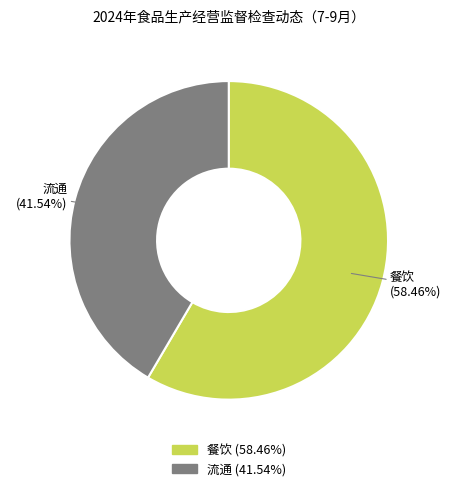

Which has a higher value, 餐饮 or 流通?

餐饮